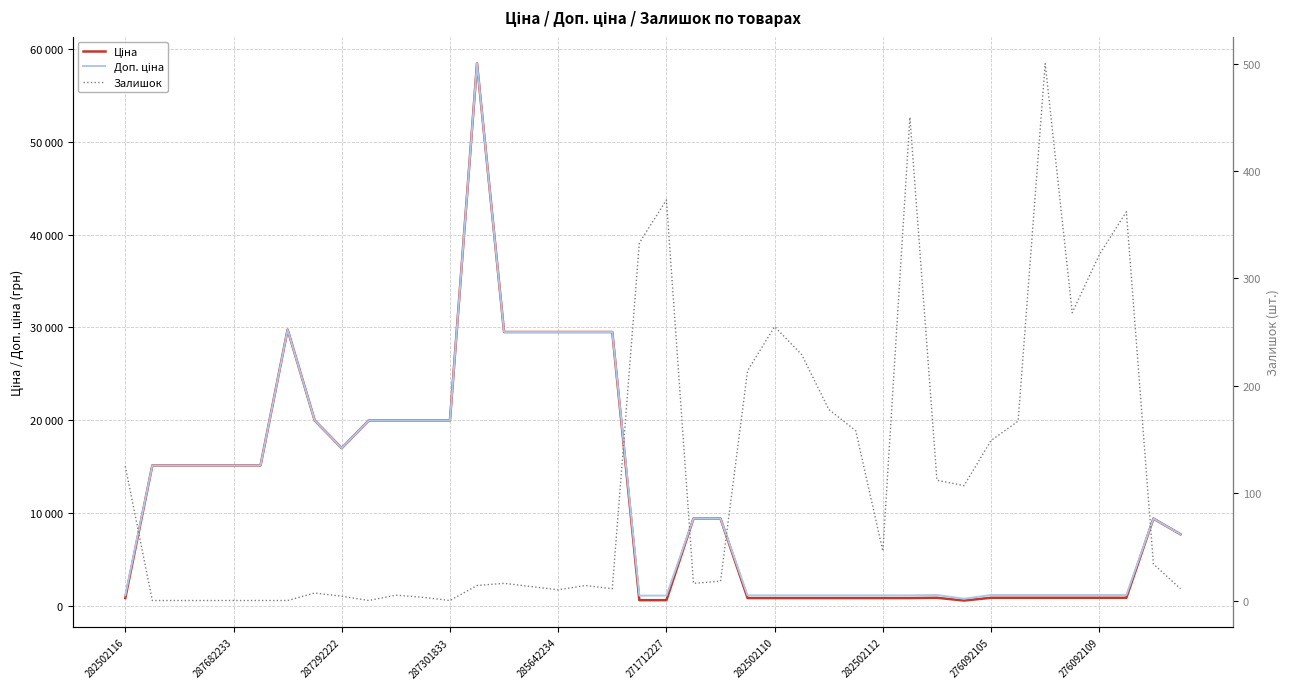

At which category is the sum across all series the highest?

13